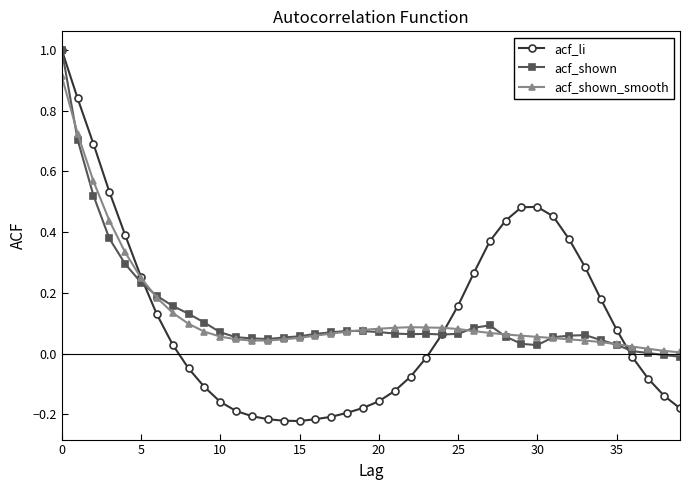

How many categories are shown in the chart?

40